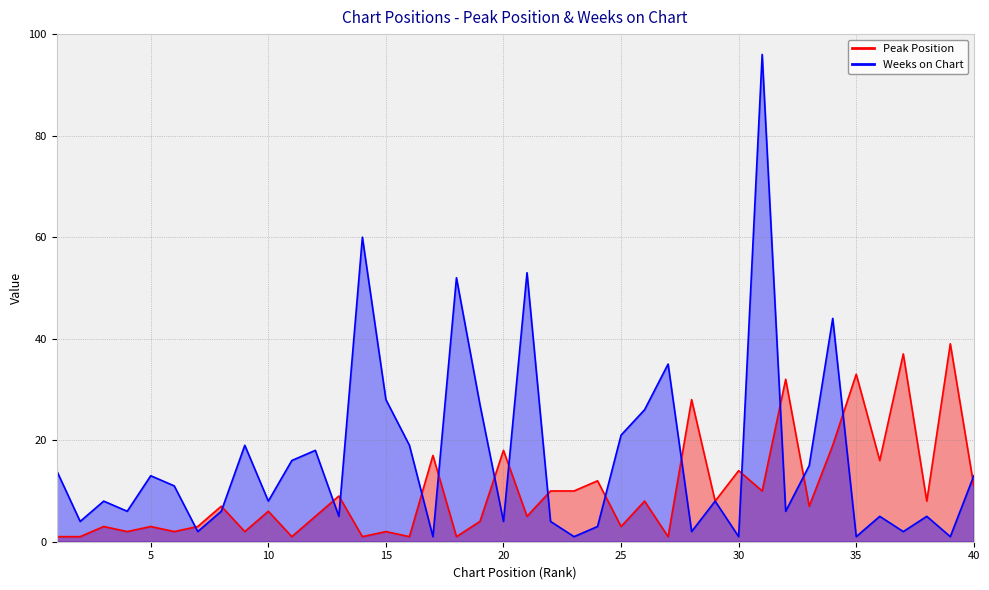

Rank the categories by Peak Position value from lowest to highest.

1, 2, 11, 14, 16, 18, 27, 4, 6, 9, 15, 3, 5, 7, 25, 19, 12, 21, 10, 8, 33, 26, 29, 38, 13, 22, 23, 31, 40, 24, 30, 36, 17, 20, 34, 28, 32, 35, 37, 39